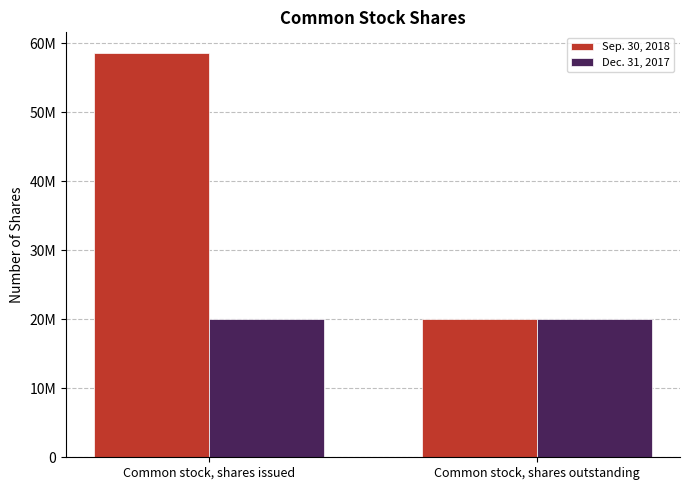

What are all the series names shown in the legend?

Sep. 30, 2018, Dec. 31, 2017